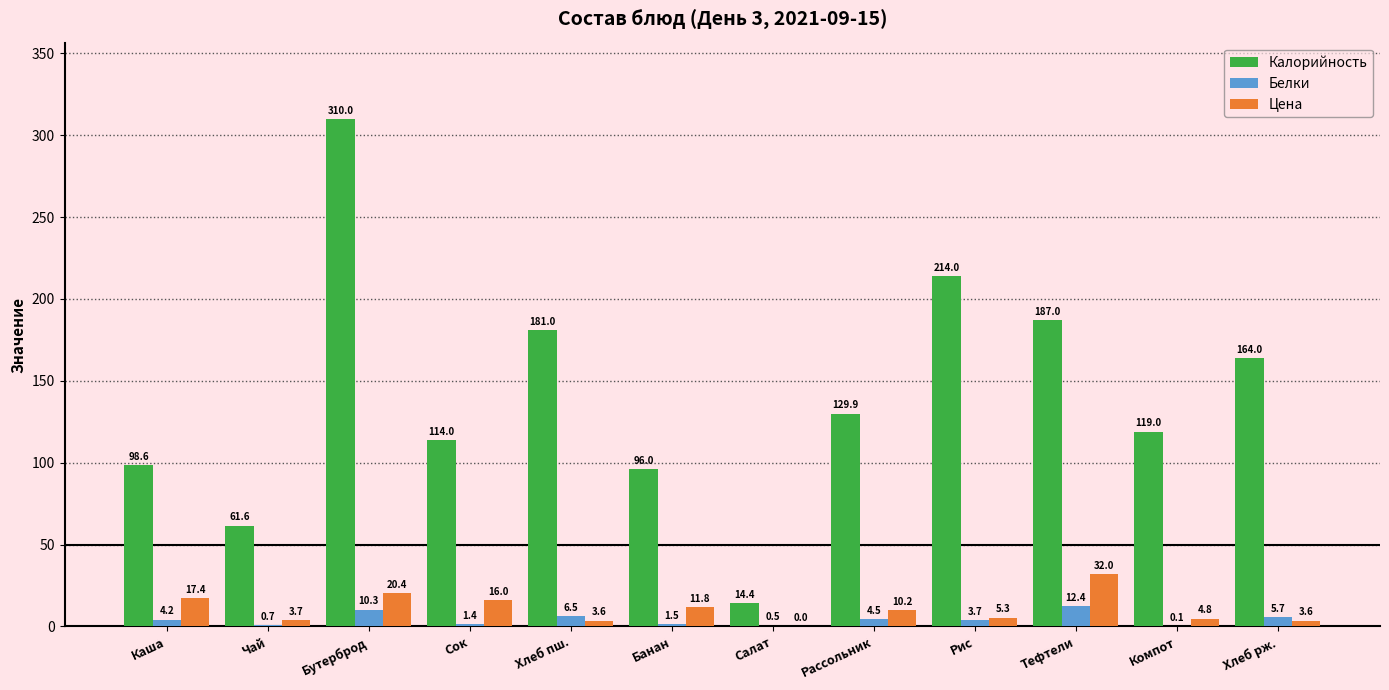

What is the difference between the Белки values at Каша and Бутерброд?

6.1